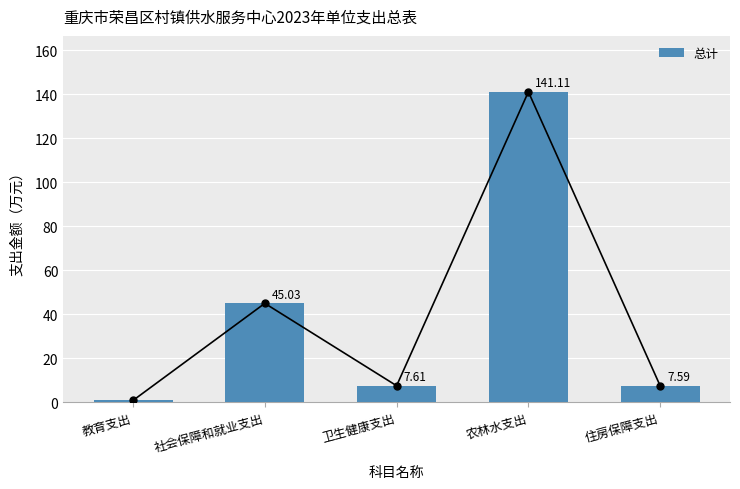

At which label is the value closest to 71?

社会保障和就业支出